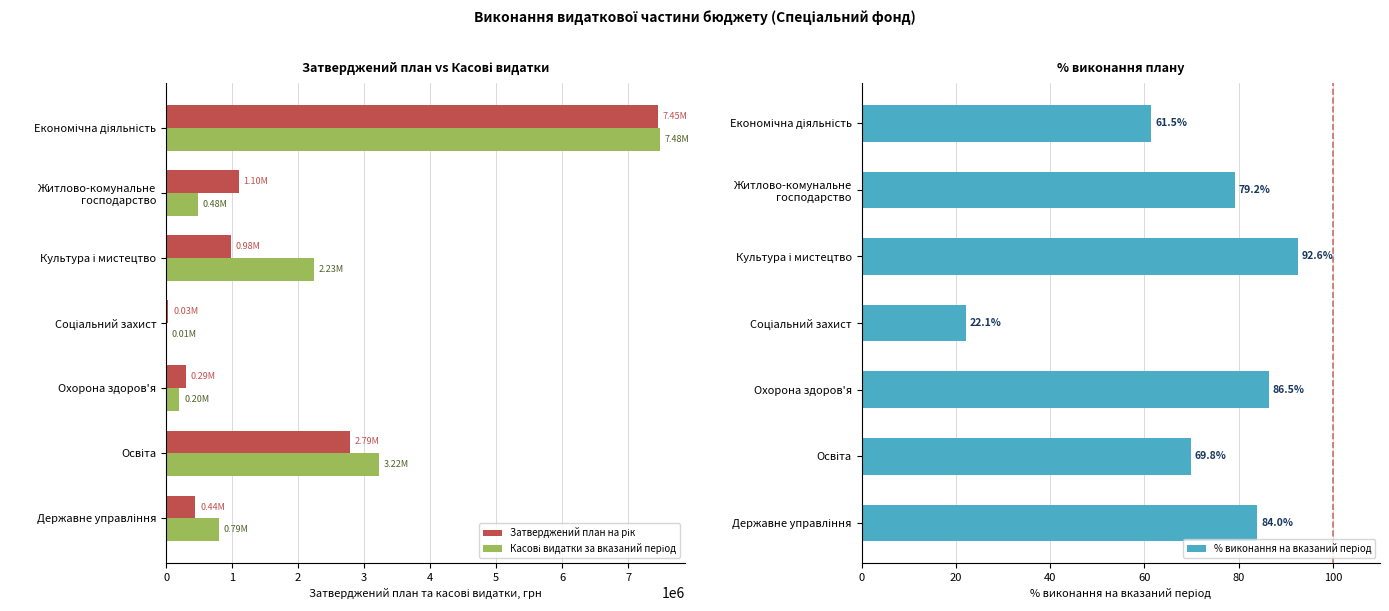

Which series has the largest total across all categories?

Касові видатки за вказаний період